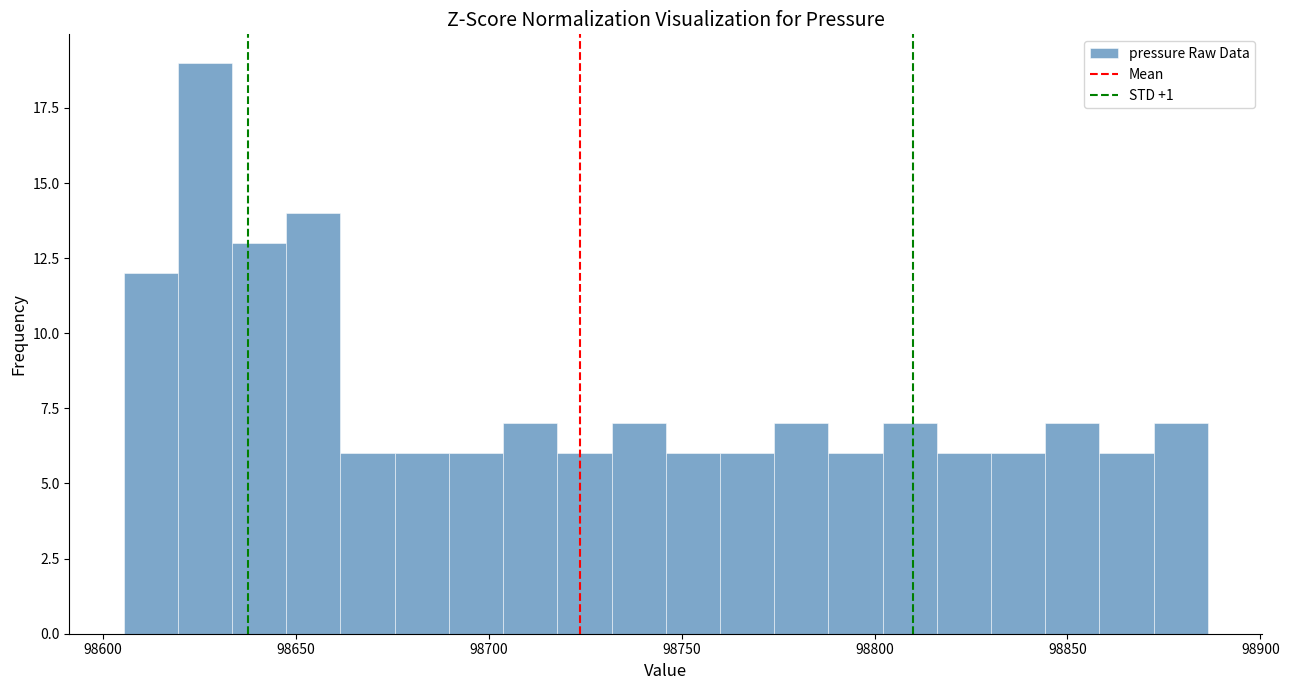

Around what value on the x-axis is the tallest bar? Give the approximate position of its centre, as read against the axis.

98625